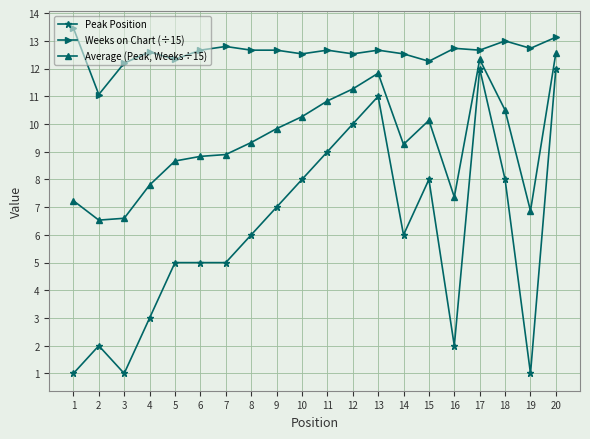

How many lines are shown in the chart?

3